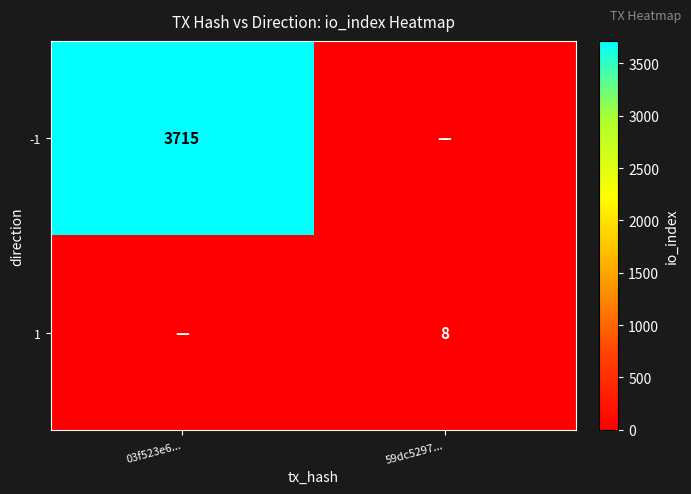

The value of 1 at 59dc5297... is 2. True or false?

False